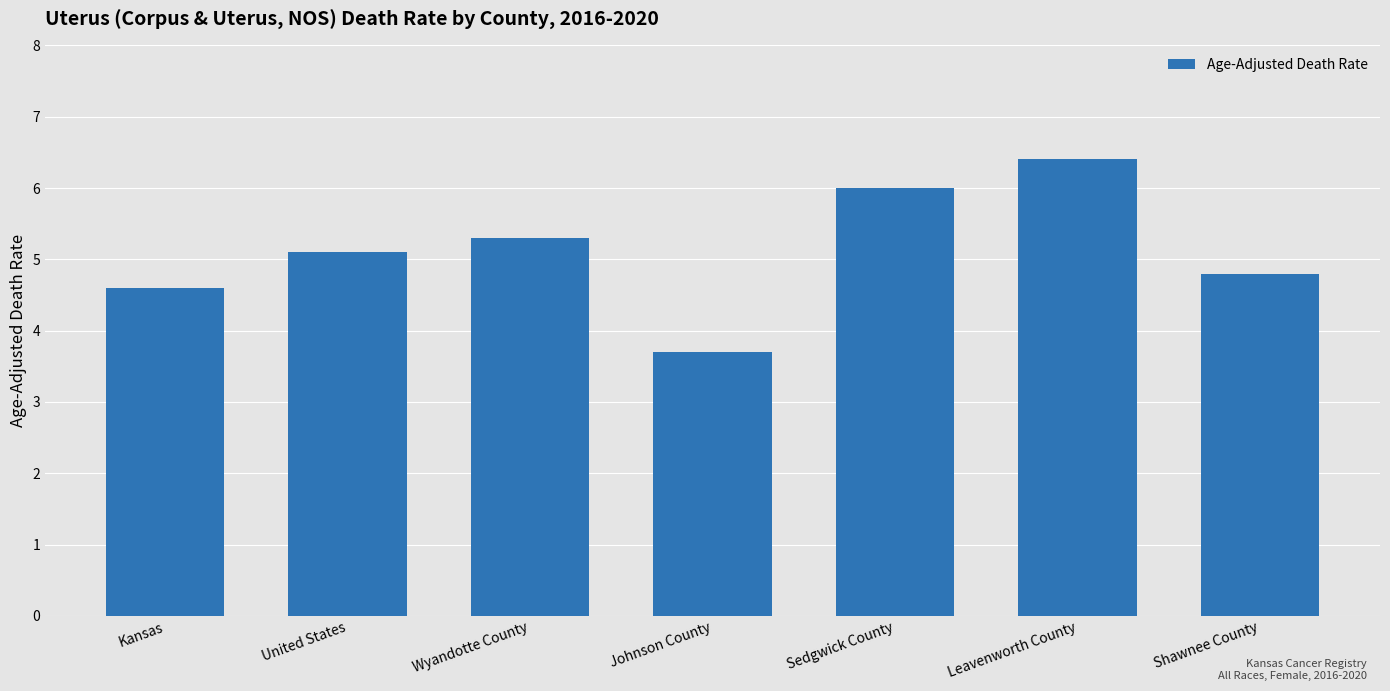

What is the difference between the second highest and minimum values?

2.3